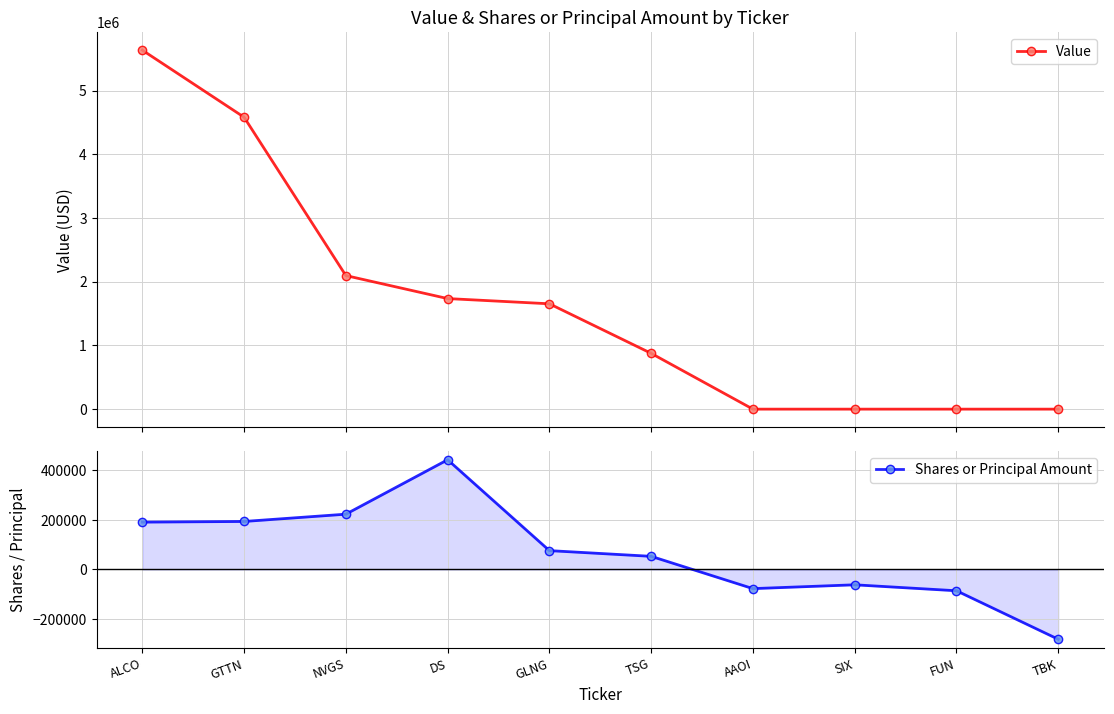

Rank the series by their average value, from lowest to highest.

Shares or Principal Amount, Value